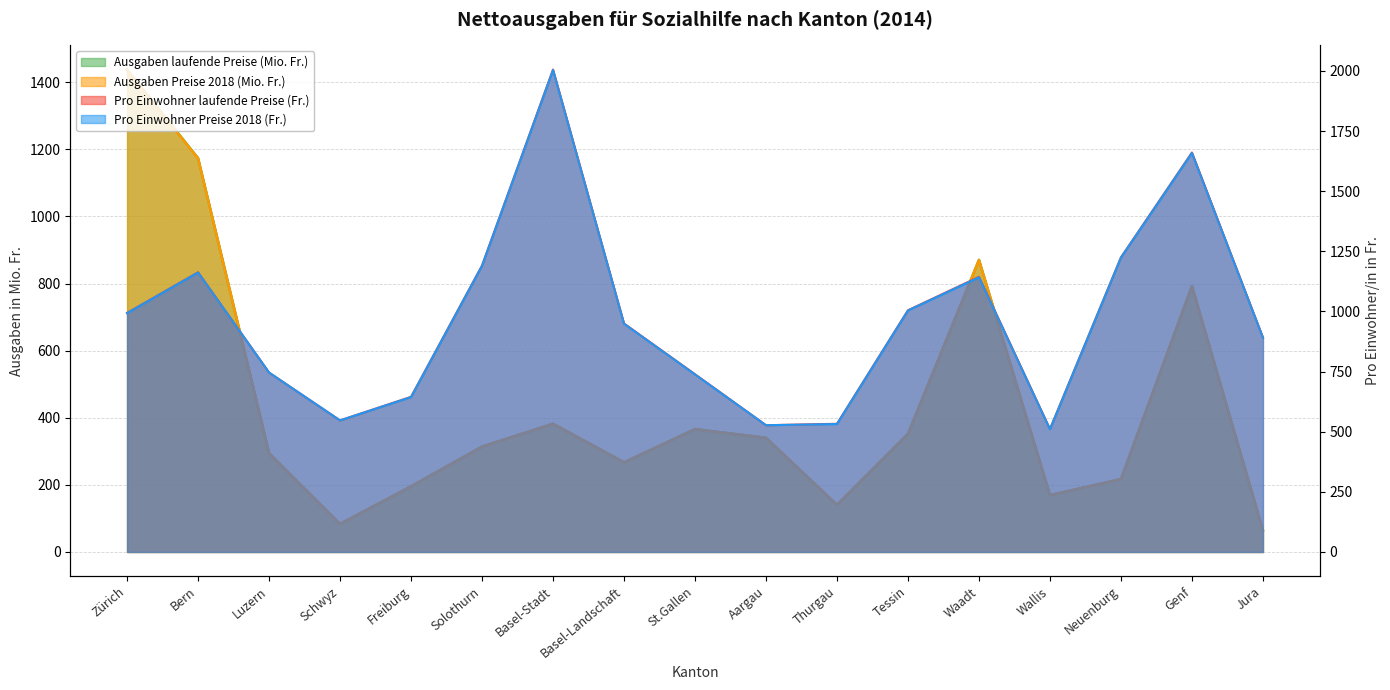

Reading left to right, transcribe all the data shown in this chart.

Ausgaben laufende Preise (Mio. Fr.): Zürich=1437.8	Bern=1173.9	Luzern=294.5	Schwyz=83.6	Freiburg=195.7	Solothurn=314.1	Basel-Stadt=382.3	Basel-Landschaft=267.3	St.Gallen=366.3	Aargau=340.3	Thurgau=140.5	Tessin=352.3	Waadt=870.7	Wallis=169.4	Neuenburg=217.3	Genf=792.8	Jura=64.6
Ausgaben Preise 2018 (Mio. Fr.): Zürich=1436.4	Bern=1172.8	Luzern=294.2	Schwyz=83.5	Freiburg=195.5	Solothurn=313.8	Basel-Stadt=381.9	Basel-Landschaft=267.1	St.Gallen=365.9	Aargau=339.9	Thurgau=140.4	Tessin=351.9	Waadt=869.9	Wallis=169.2	Neuenburg=217.1	Genf=792.1	Jura=64.5
Pro Einwohner laufende Preise (Fr.): Zürich=994.0	Bern=1163.0	Luzern=746.0	Schwyz=547.0	Freiburg=645.0	Solothurn=1191.0	Basel-Stadt=2006.0	Basel-Landschaft=950.0	St.Gallen=739.0	Aargau=527.0	Thurgau=533.0	Tessin=1005.0	Waadt=1144.0	Wallis=511.0	Neuenburg=1225.0	Genf=1661.0	Jura=892.0
Pro Einwohner Preise 2018 (Fr.): Zürich=993.0	Bern=1162.0	Luzern=746.0	Schwyz=547.0	Freiburg=644.0	Solothurn=1190.0	Basel-Stadt=2004.0	Basel-Landschaft=949.0	St.Gallen=738.0	Aargau=527.0	Thurgau=532.0	Tessin=1004.0	Waadt=1142.0	Wallis=510.0	Neuenburg=1224.0	Genf=1659.0	Jura=891.0